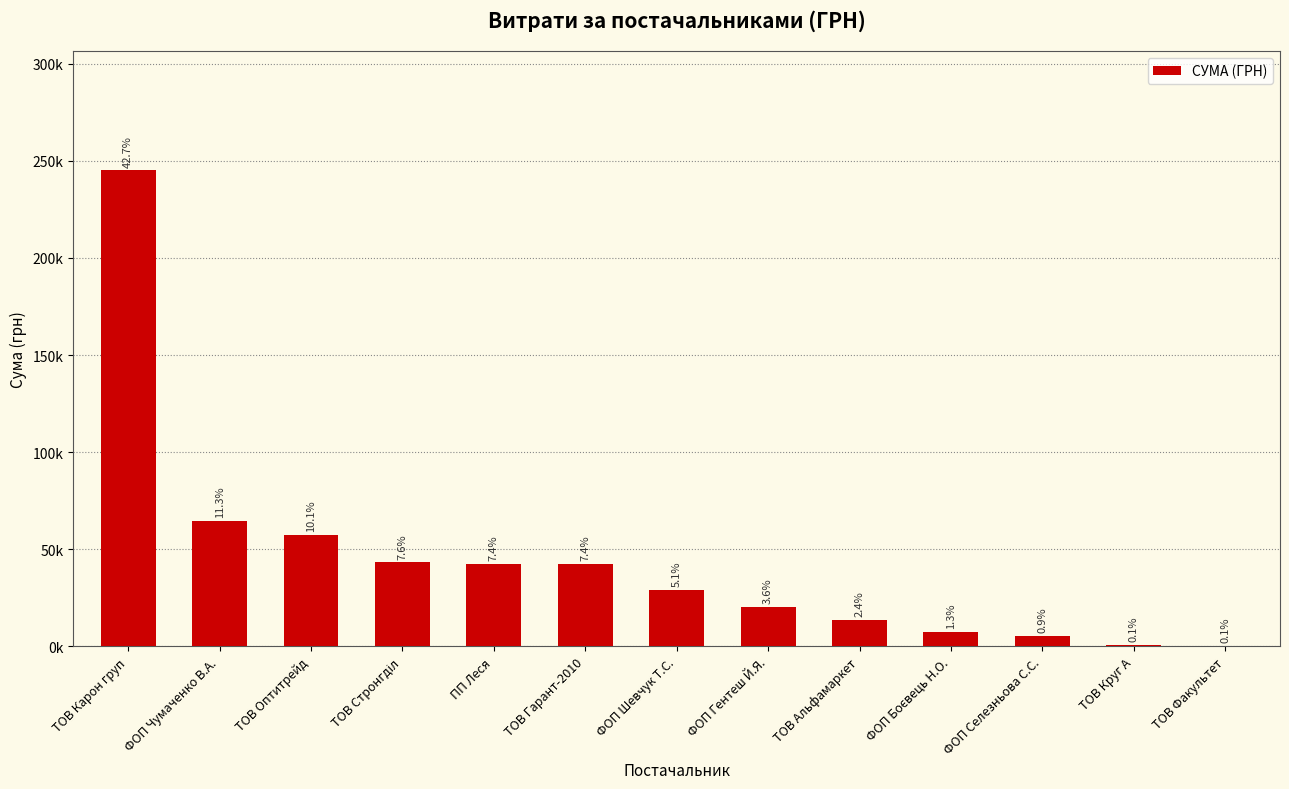

Are the bars horizontal?

No